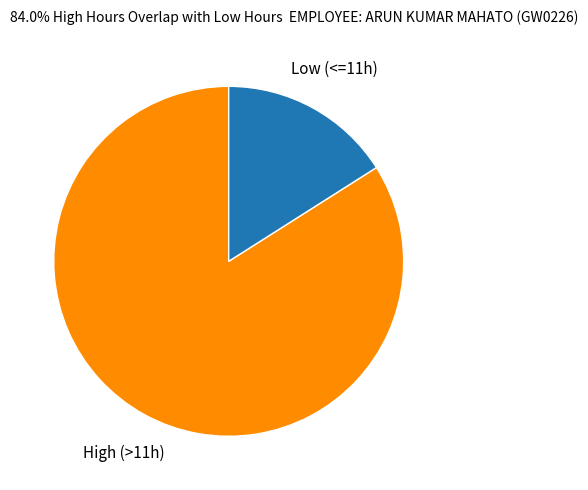

Which slice is the smallest?

Low (<=11h)